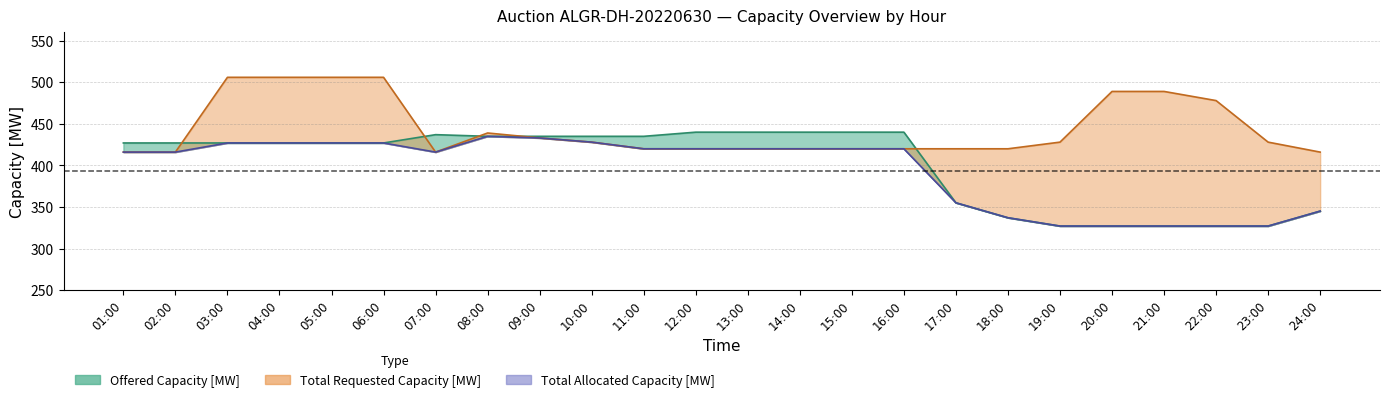

What is the sum of the Offered Capacity [MW] values at 20:00 and 09:00?

762